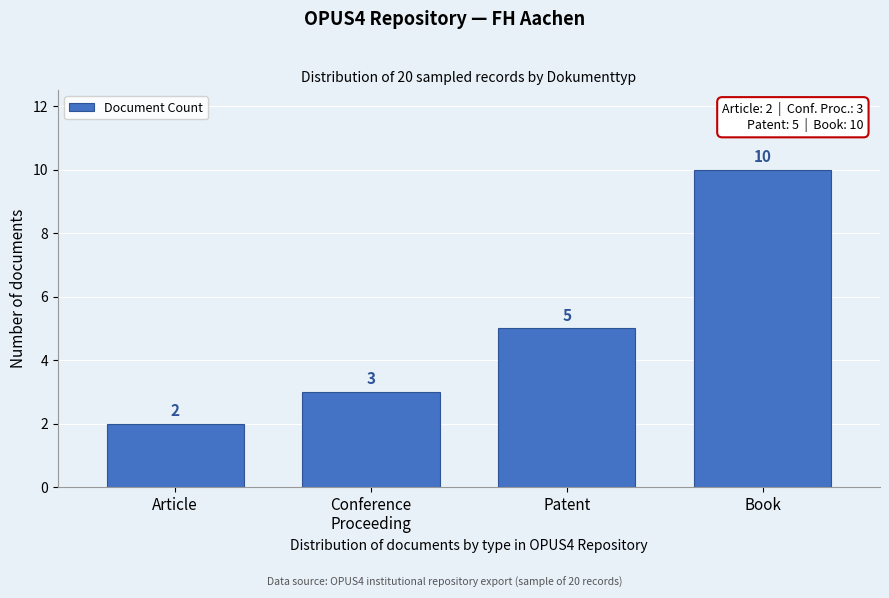

Reading left to right, extract all data points from this chart.

2	3	5	10